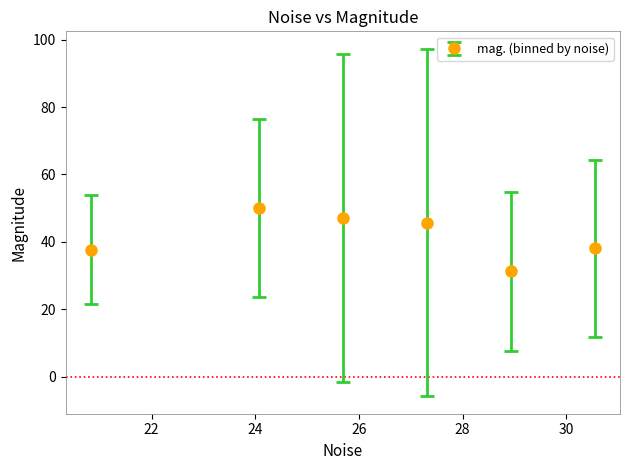

What is the greatest value displayed?

50.1